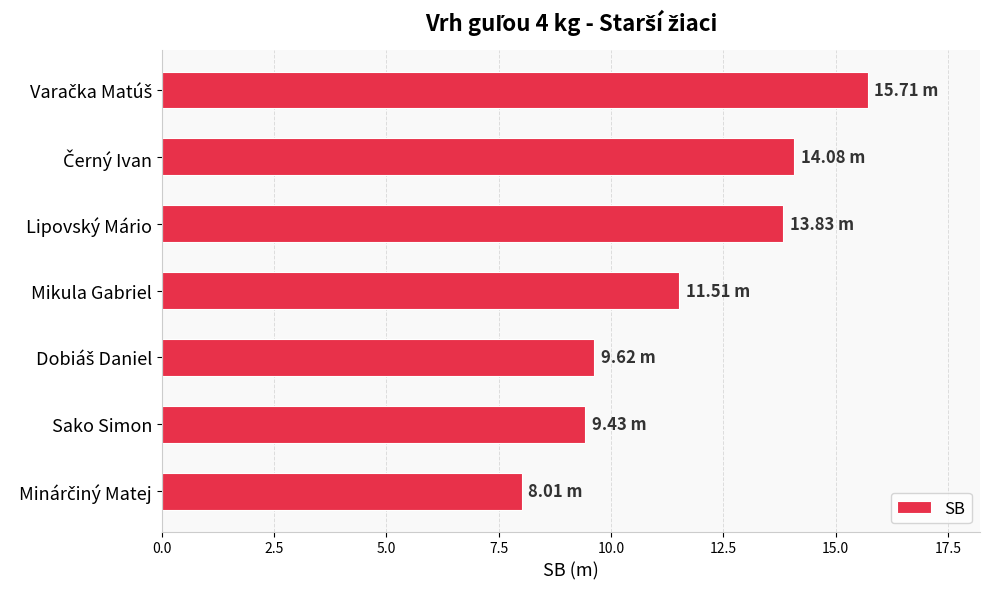

How many values are below 11?

3